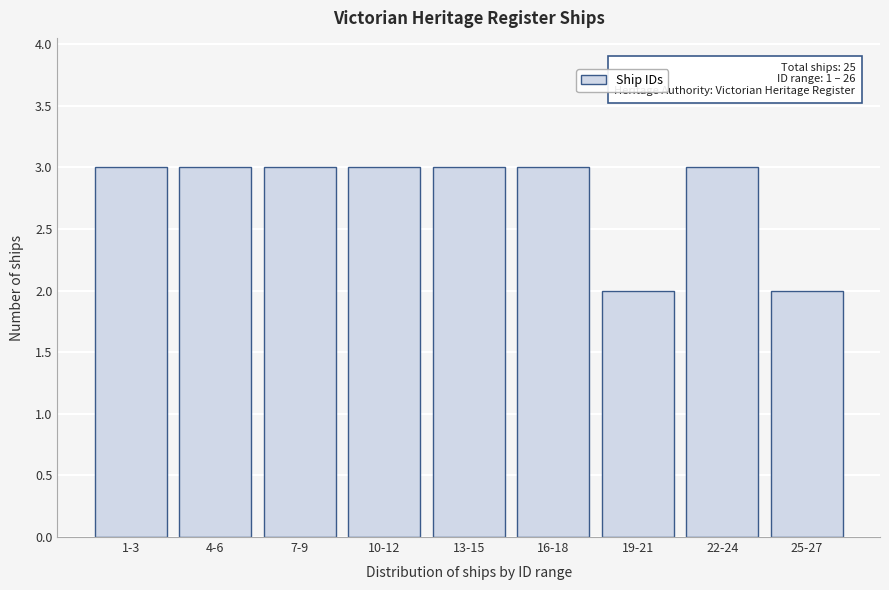

Reading right to left, transcribe all the data shown in this chart.

25-27=2	22-24=3	19-21=2	16-18=3	13-15=3	10-12=3	7-9=3	4-6=3	1-3=3